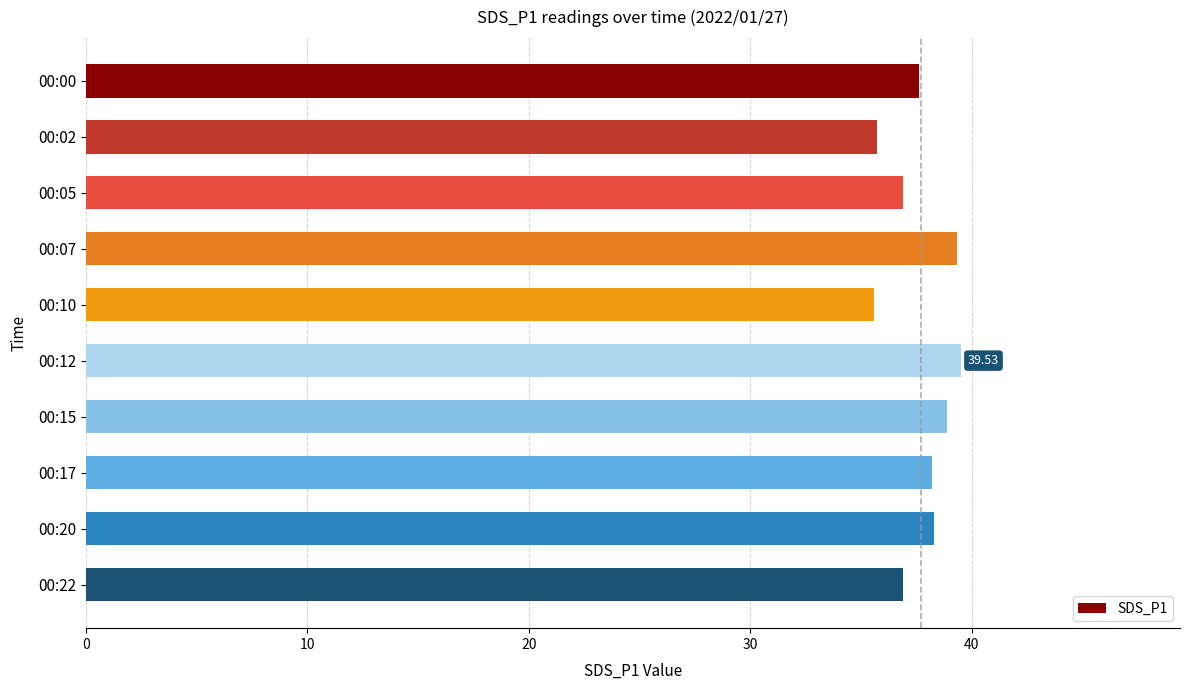

Does the chart contain any negative values?

No